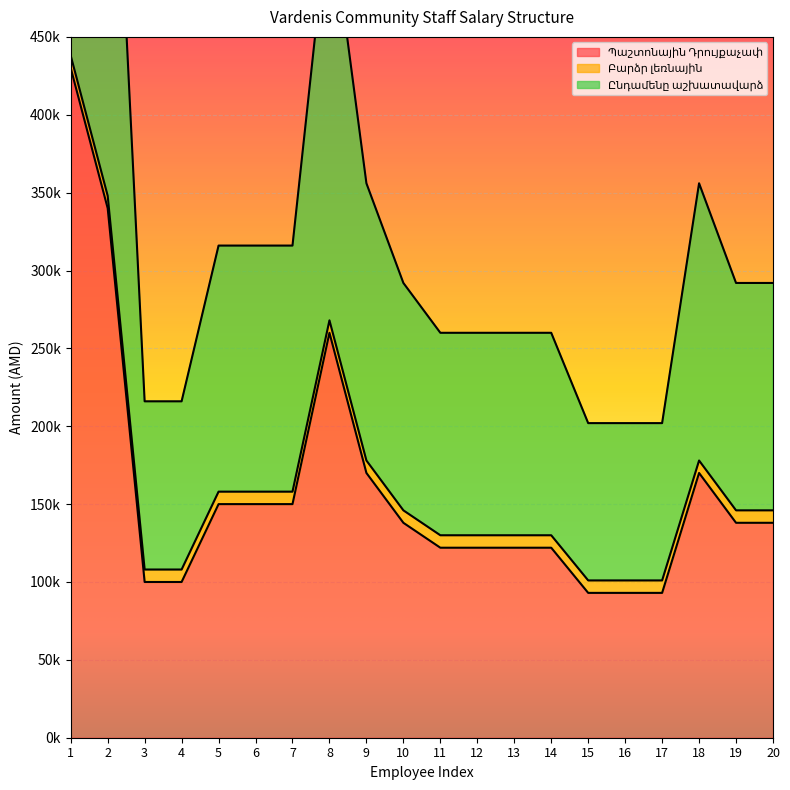

What is the lowest value of the Ընդամենը աշխատավարձ series?

101000